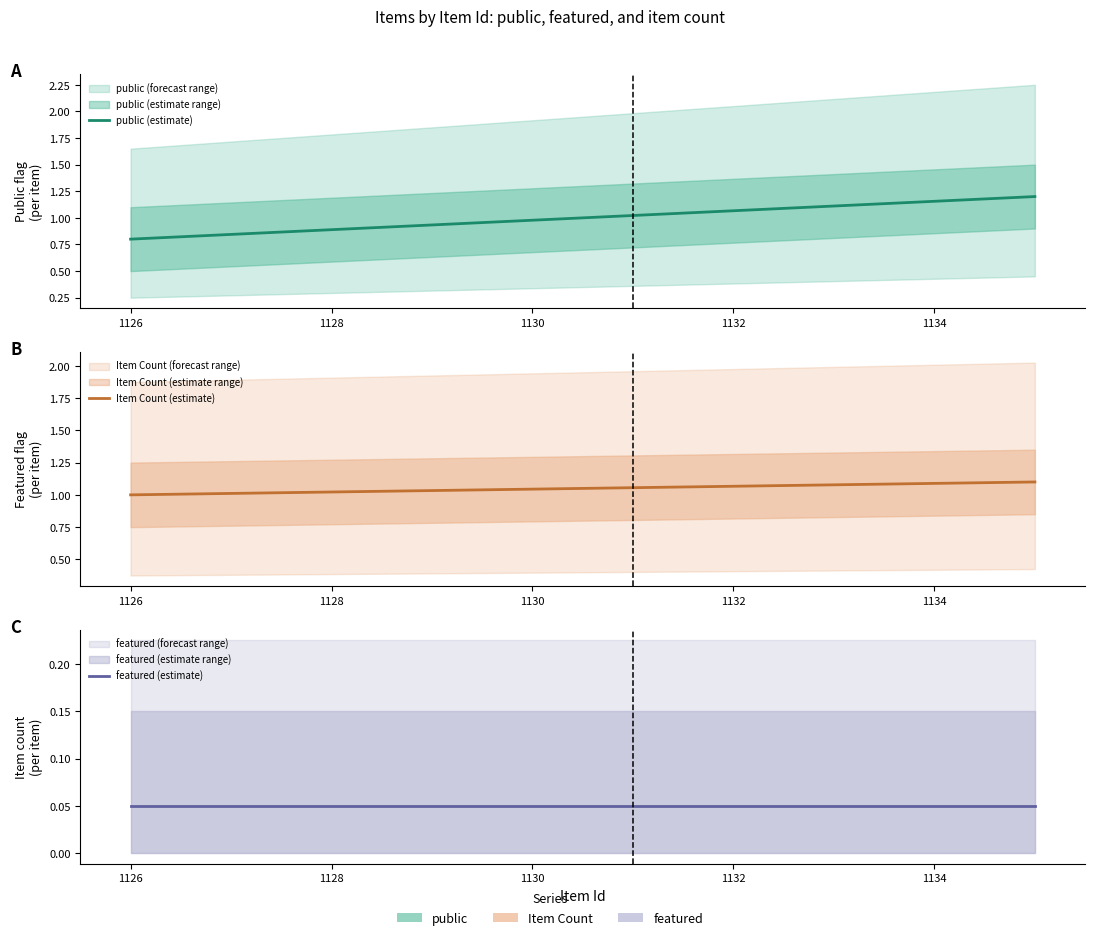

The value of featured (estimate) at 1134 is 0.1. True or false?

True